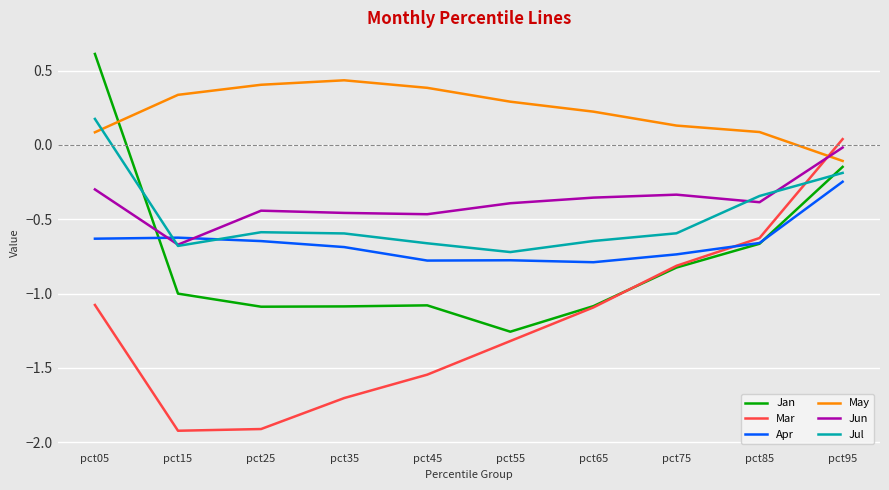

At which category is the sum across all series the highest?

pct95